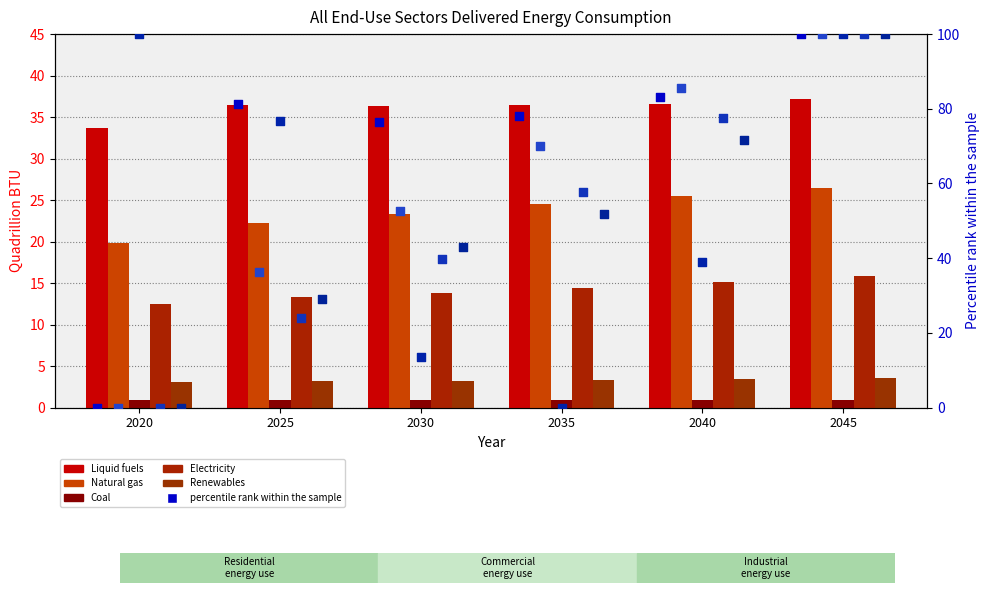

Which series has the largest total across all categories?

Liquid fuels